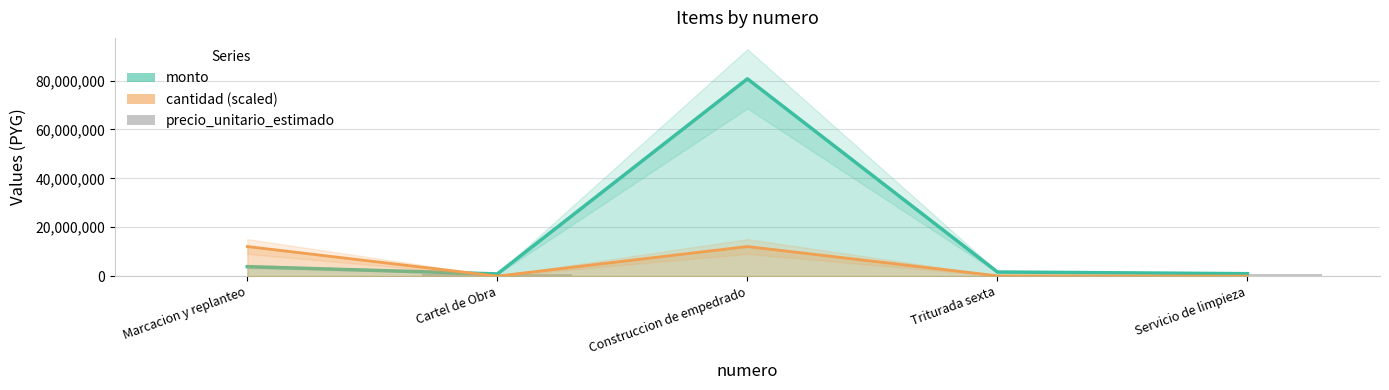

Reading right to left, transcribe all the data shown in this chart.

monto: 1000000.0	1687195.4	80712000.0	900000.0	3875544.0
cantidad (scaled): 8850.0	121068.0	12106800.0	8850.0	12106800.0
precio_unitario_estimado: 1000000.0	123333.0	59000.0	900000.0	2833.0